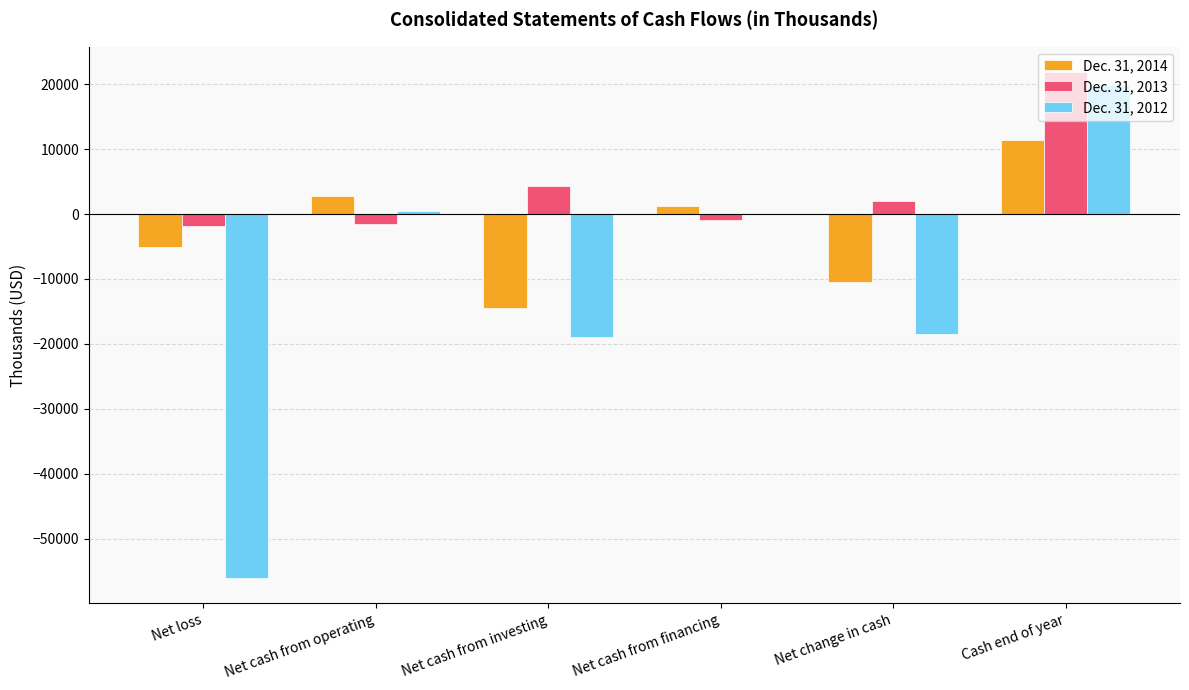

At which label does Dec. 31, 2013 reach its peak?

Cash end of year